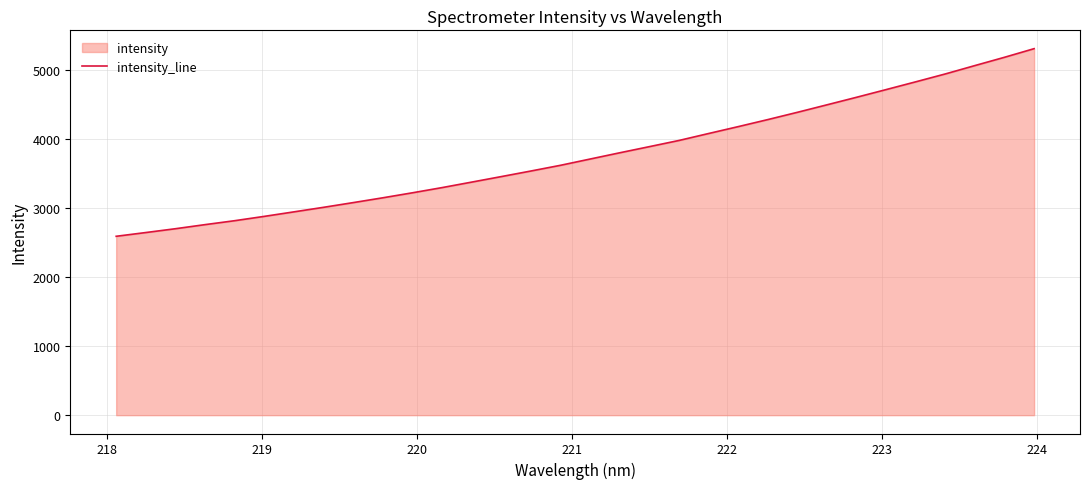

What is the minimum value shown in the chart?

2589.1